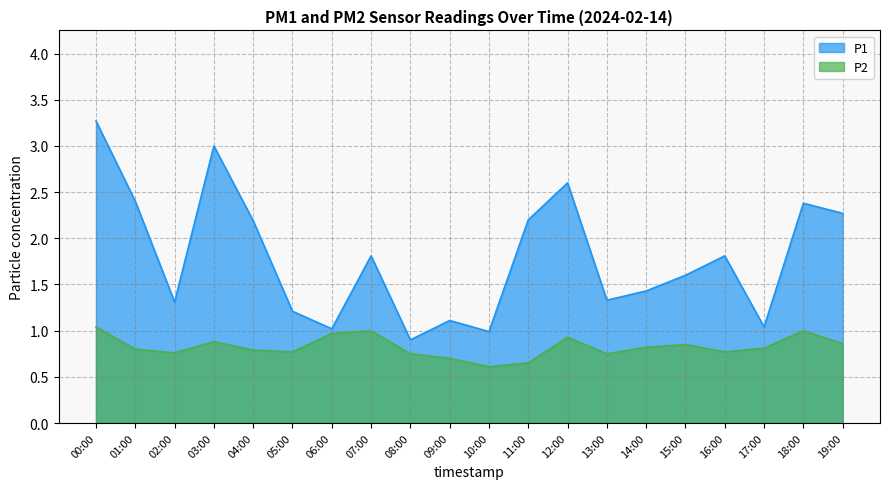

What is the greatest value displayed?

3.3